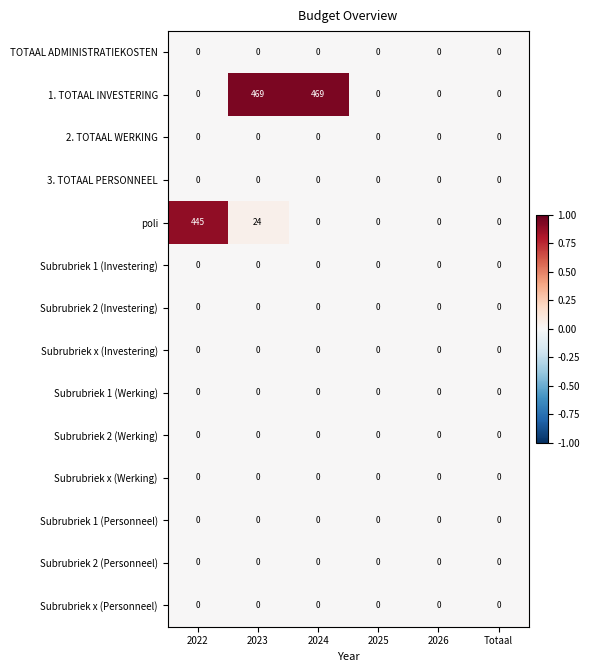

Which series has the largest total across all categories?

1. TOTAAL INVESTERING